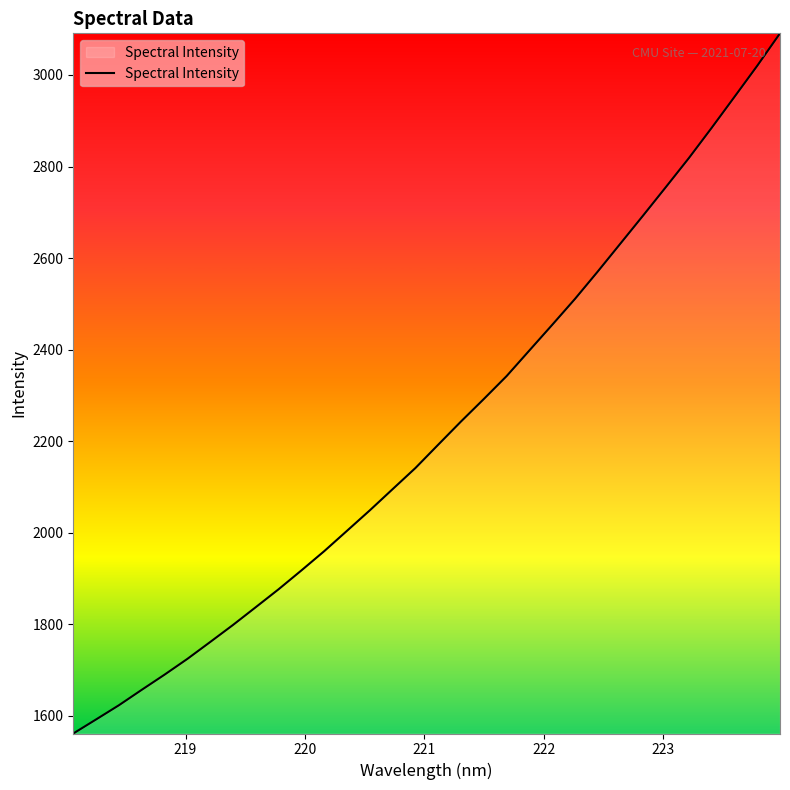

What is the smallest value displayed?

1561.6